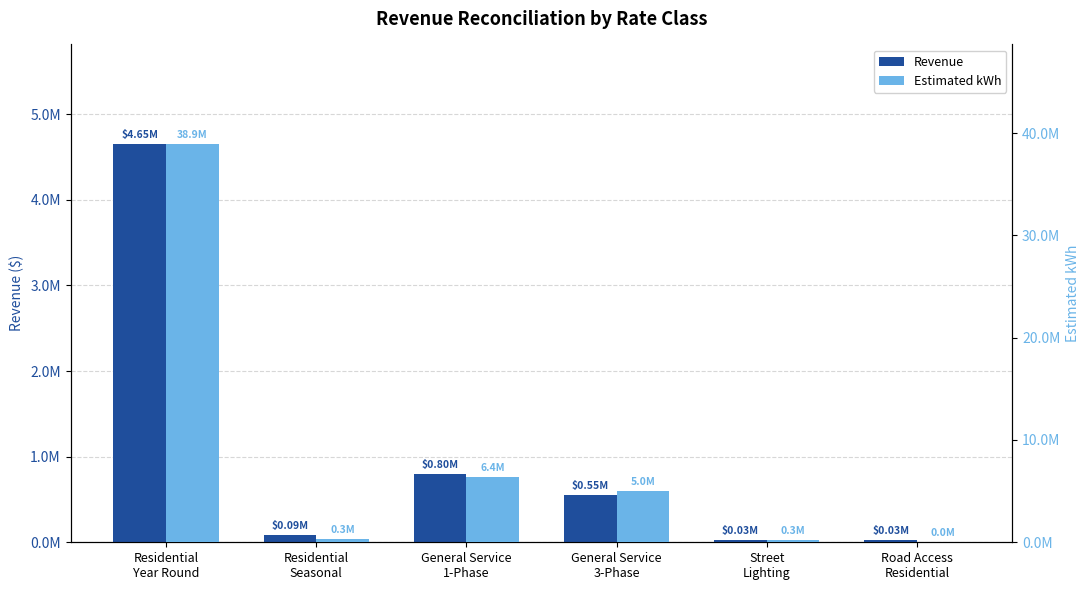

What is the total value across all series at General Service
1-Phase?

7229410.9